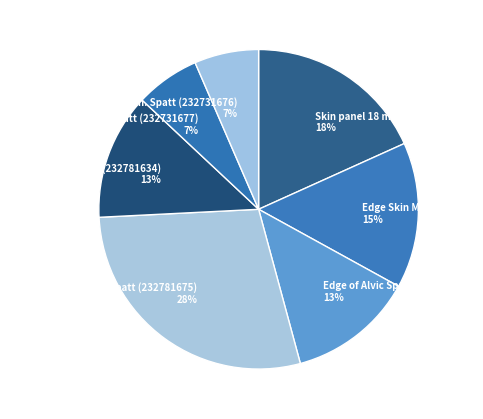

To the nearest percent, what percentage of the pie is Edge of Alvic Spatt (232781634)?

13%